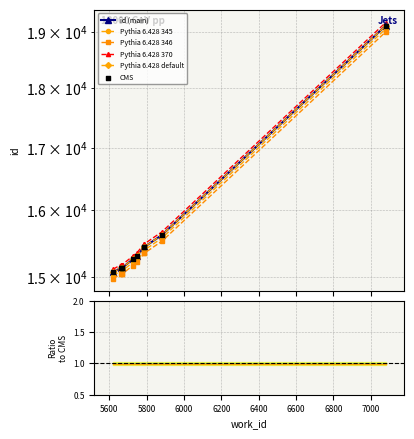

Which series contains the lowest Y value?

Pythia 6.428 345